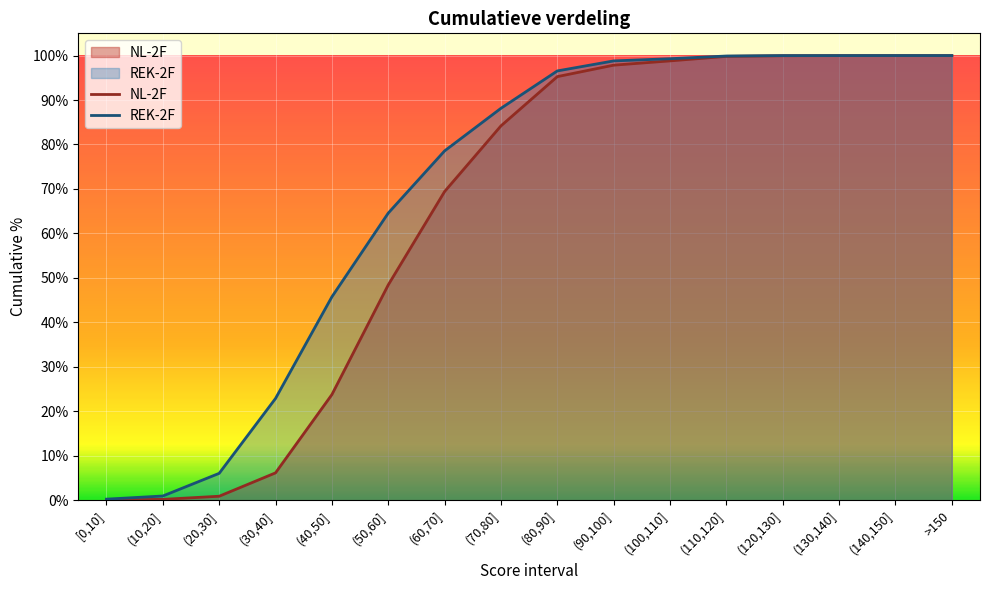

At which label is NL-2F closest to 50?

(50,60]